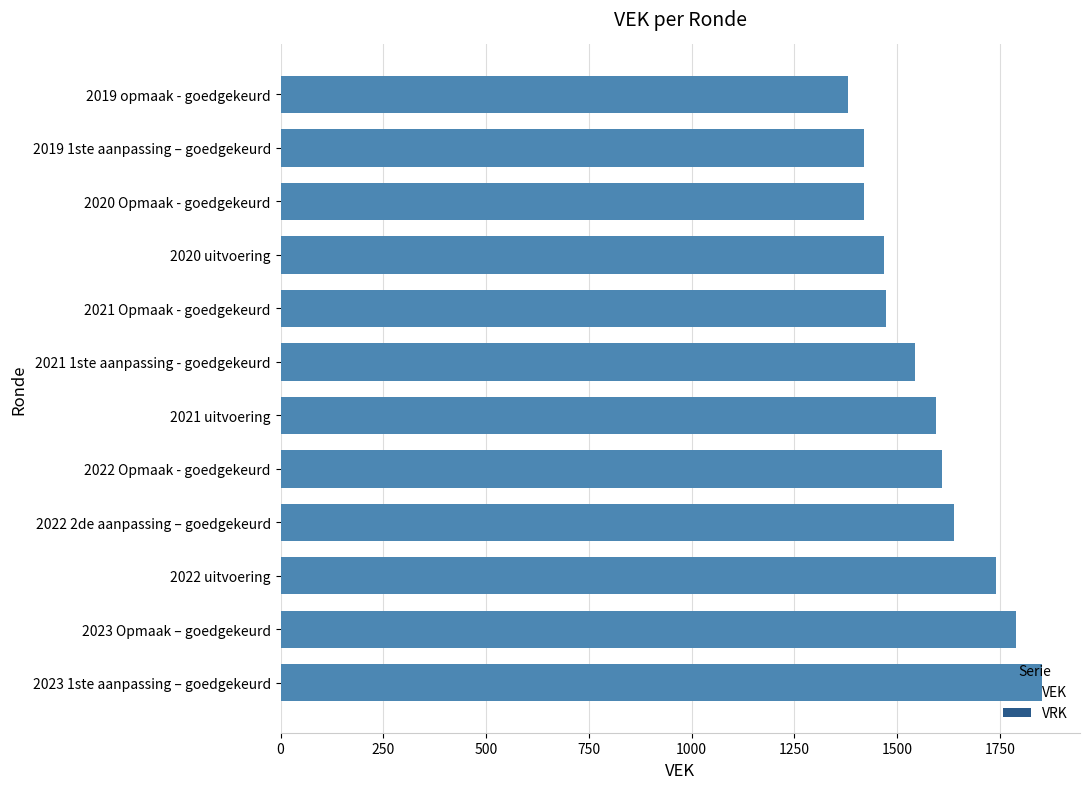

Is it true that the value at 2019 opmaak - goedgekeurd is 1796?

False